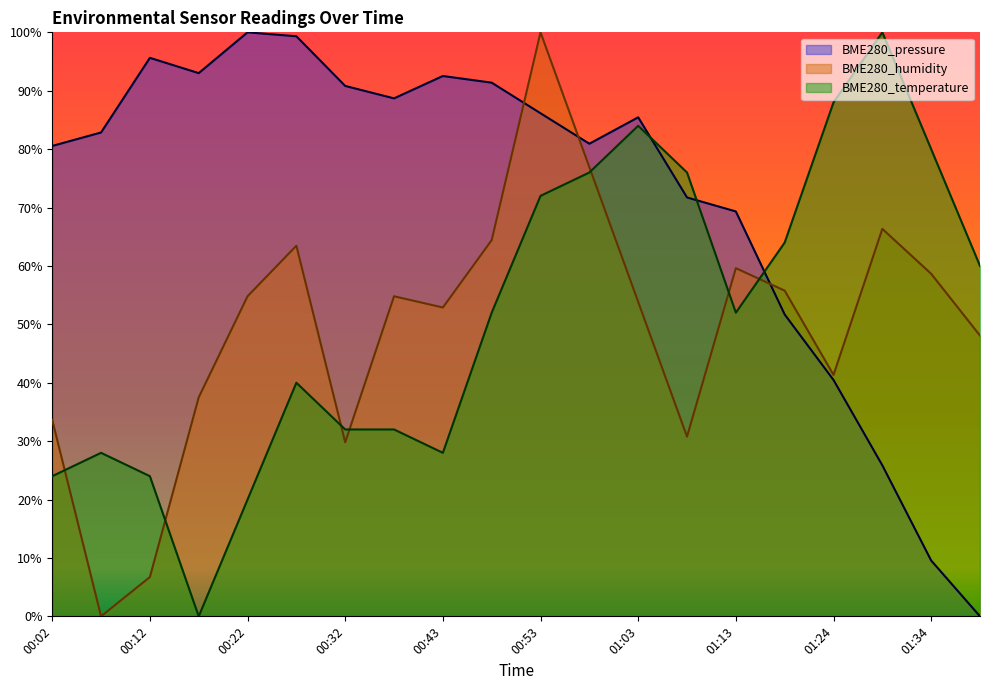

Does the chart have visible grid lines?

No